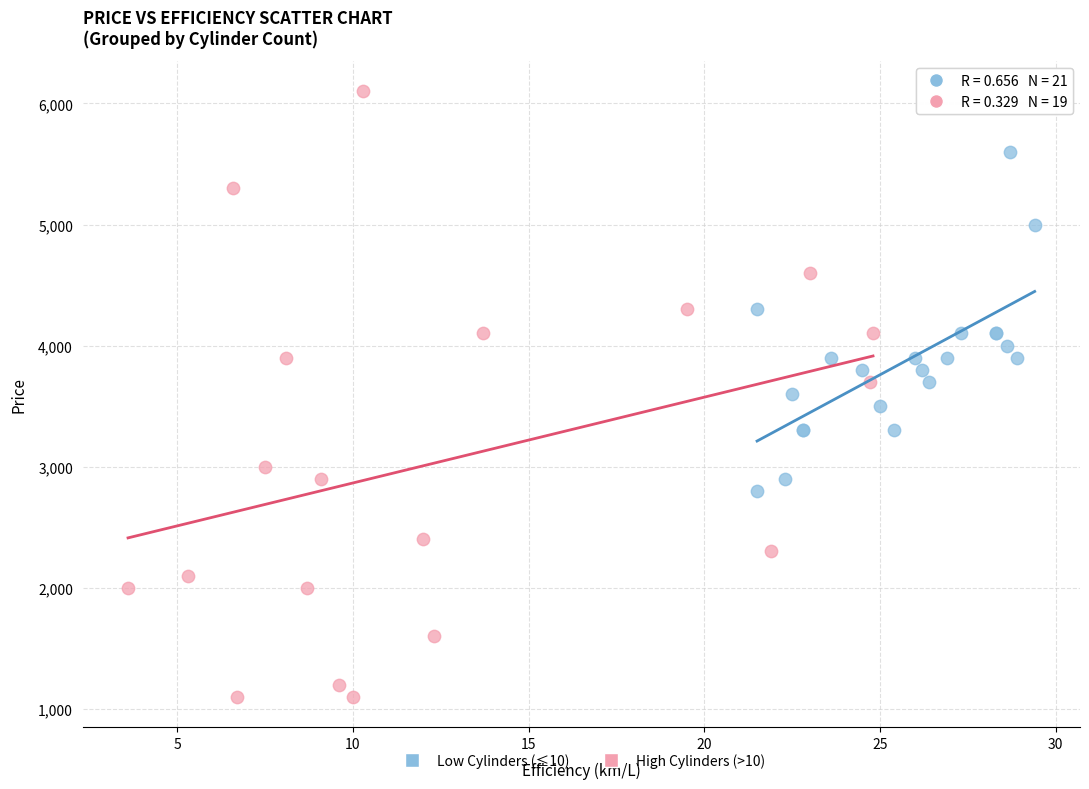

Which series reaches the maximum Y coordinate?

High Cylinders (>10)